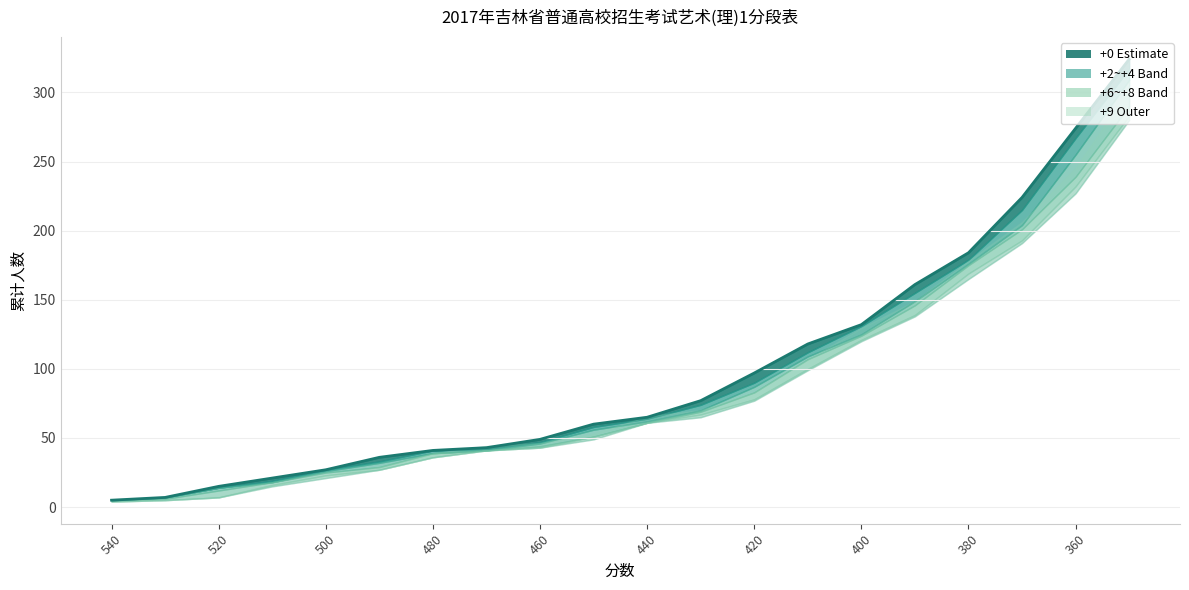

What is the maximum value shown in the chart?

324